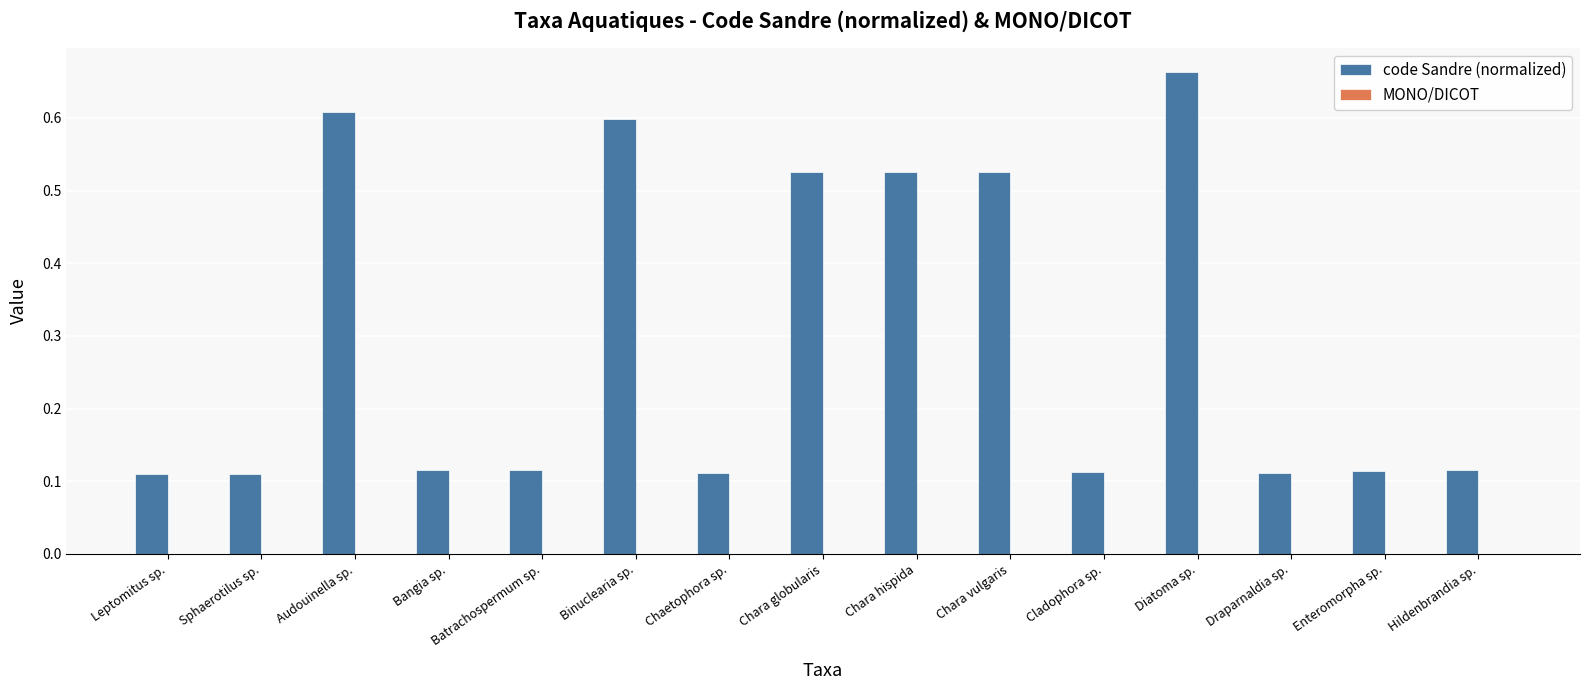

What is the sum of all values?

4.5